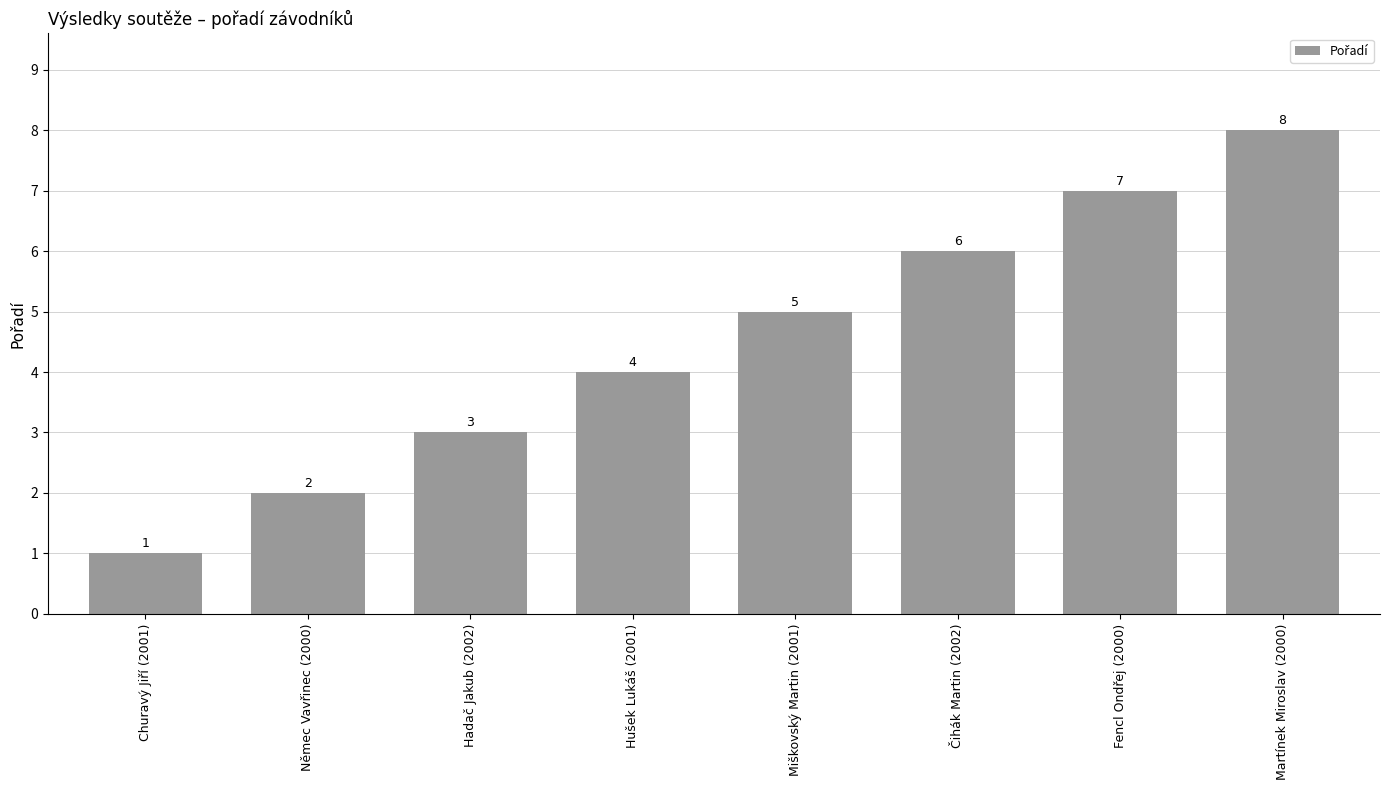

What is the difference between the maximum and minimum values?

7